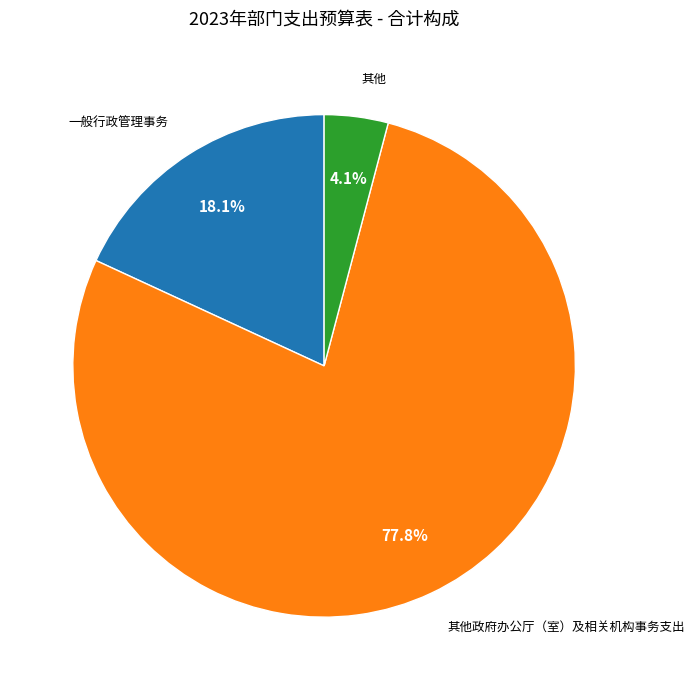

Does any single category account for the majority?

Yes